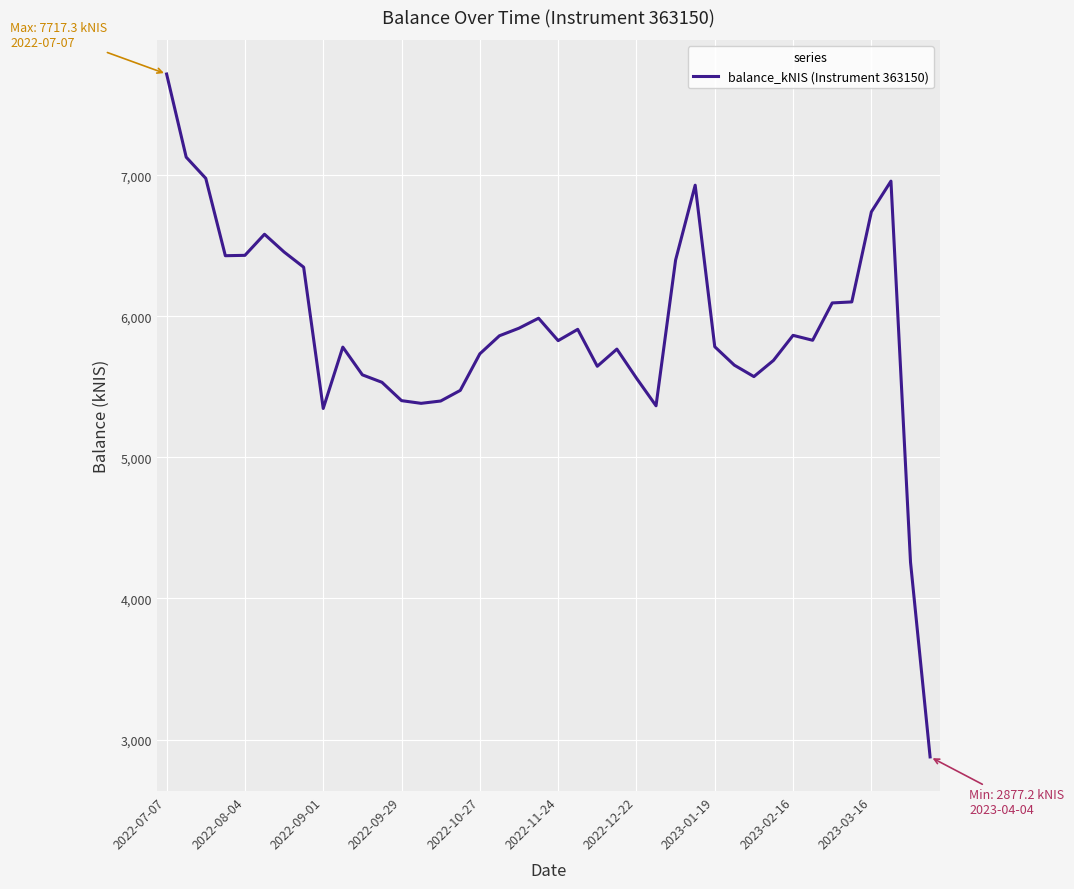

What is the average value?

5907.6